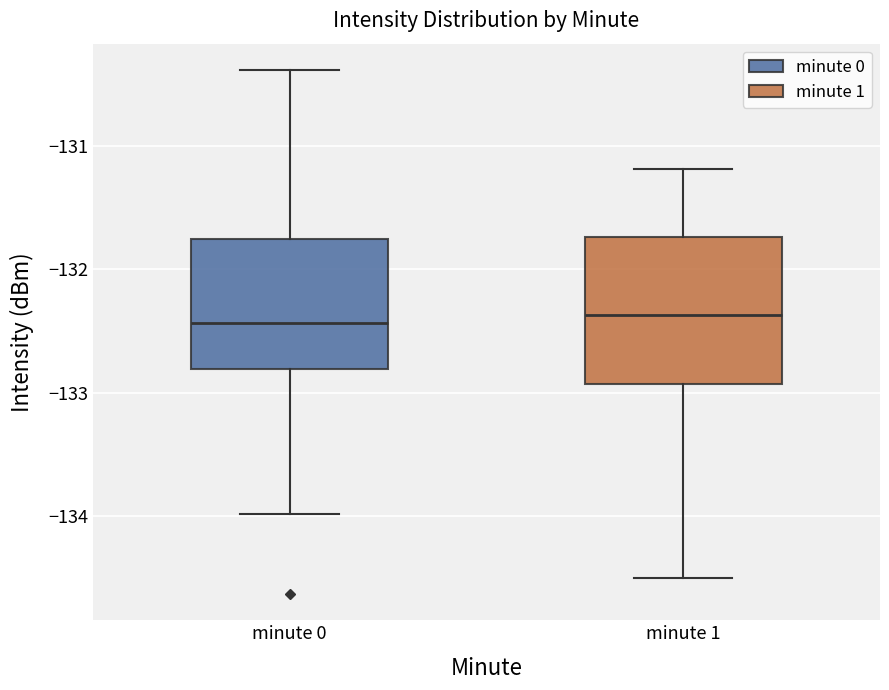

Where does the lower whisker of the box for minute 1 end on the y-axis? The values are not printed on the chart, so give them approximately, as read against the axis.

-134.5